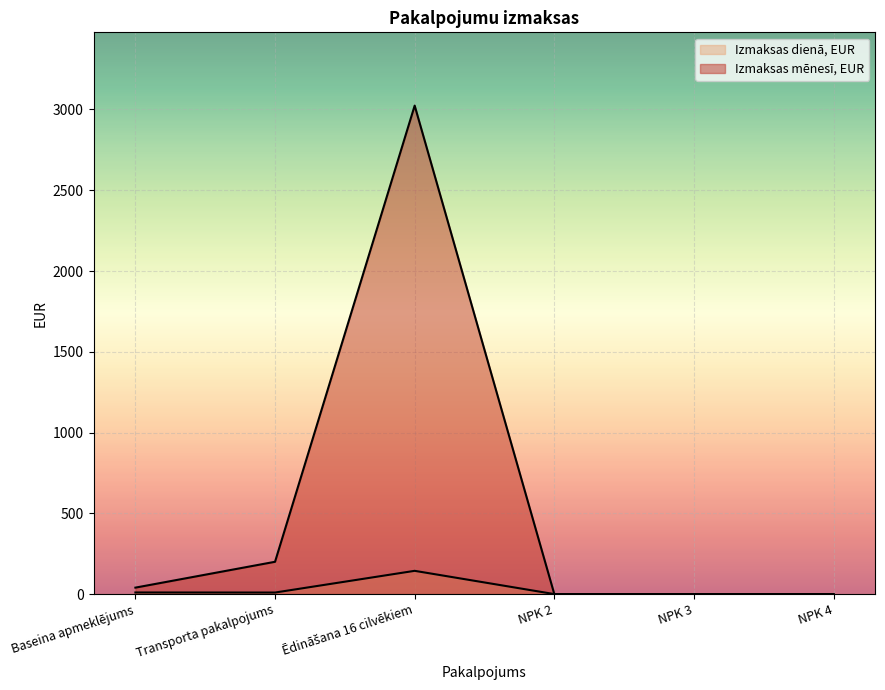

Which label corresponds to the smallest value in the chart?

NPK 2